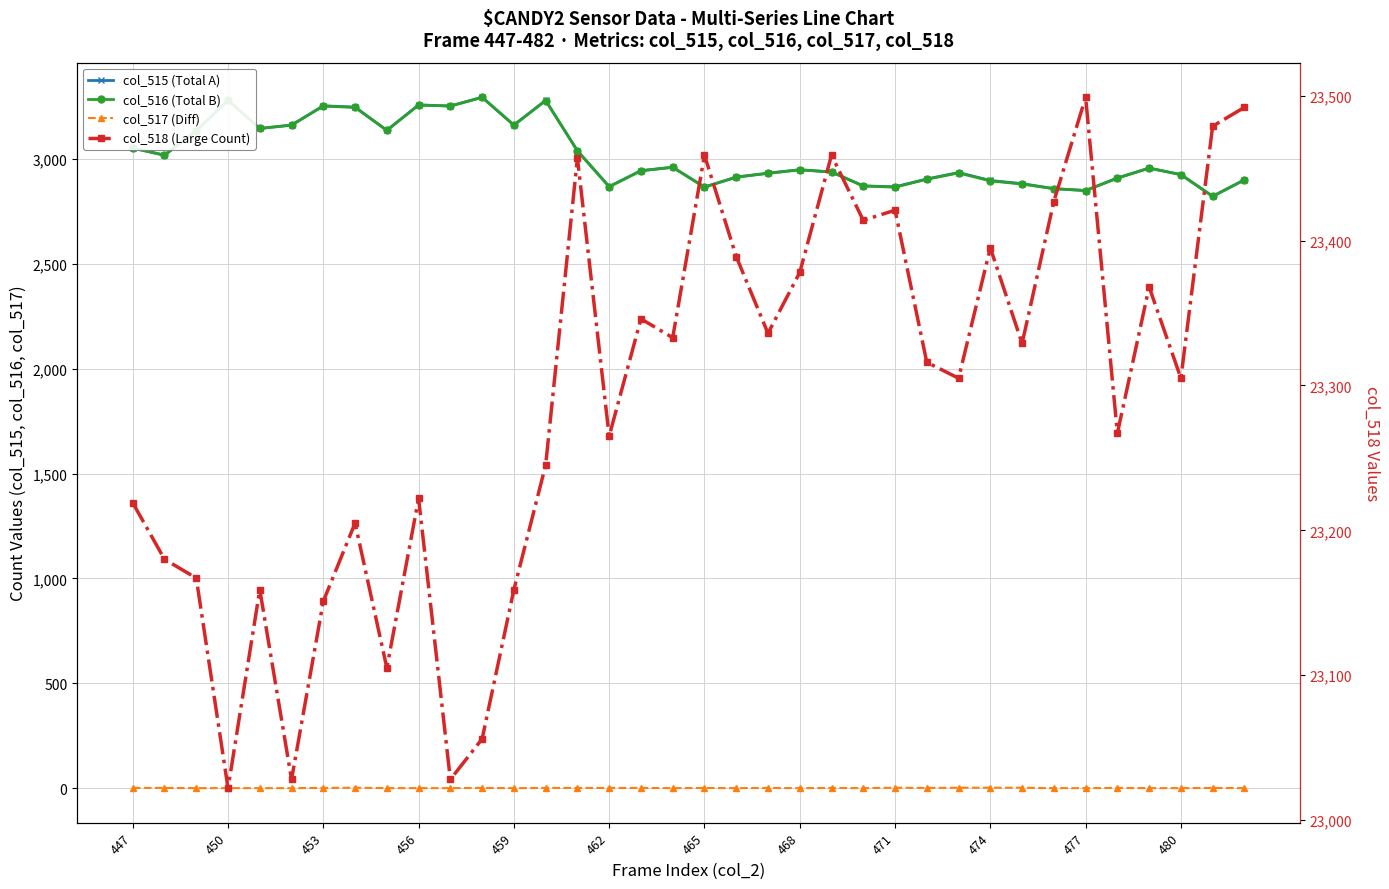

How many data points in col_517 (Diff) are less than 1?

17